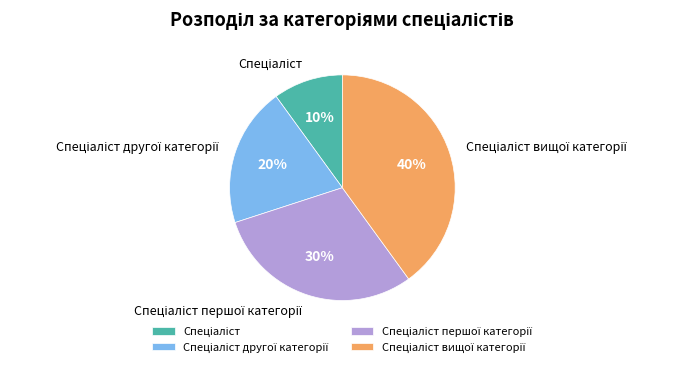

To the nearest percent, what is the difference between the largest and smallest slice percentages?

30%